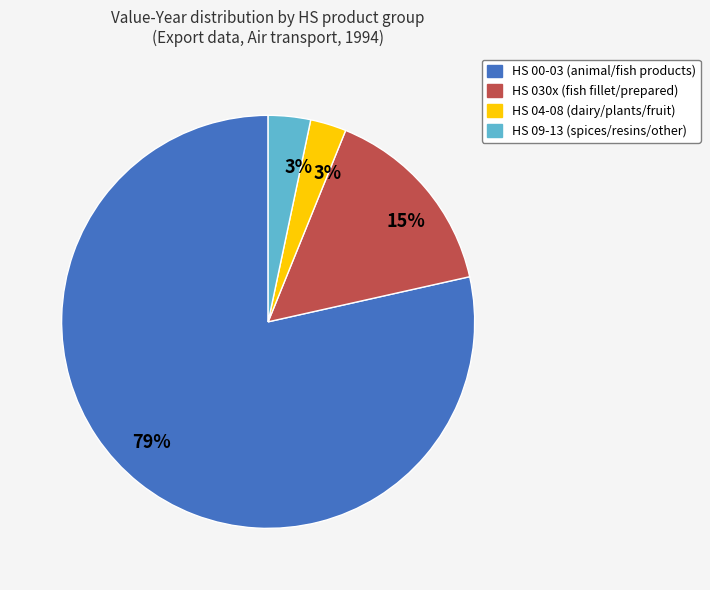

Is there any slice that represents more than half of the pie?

Yes